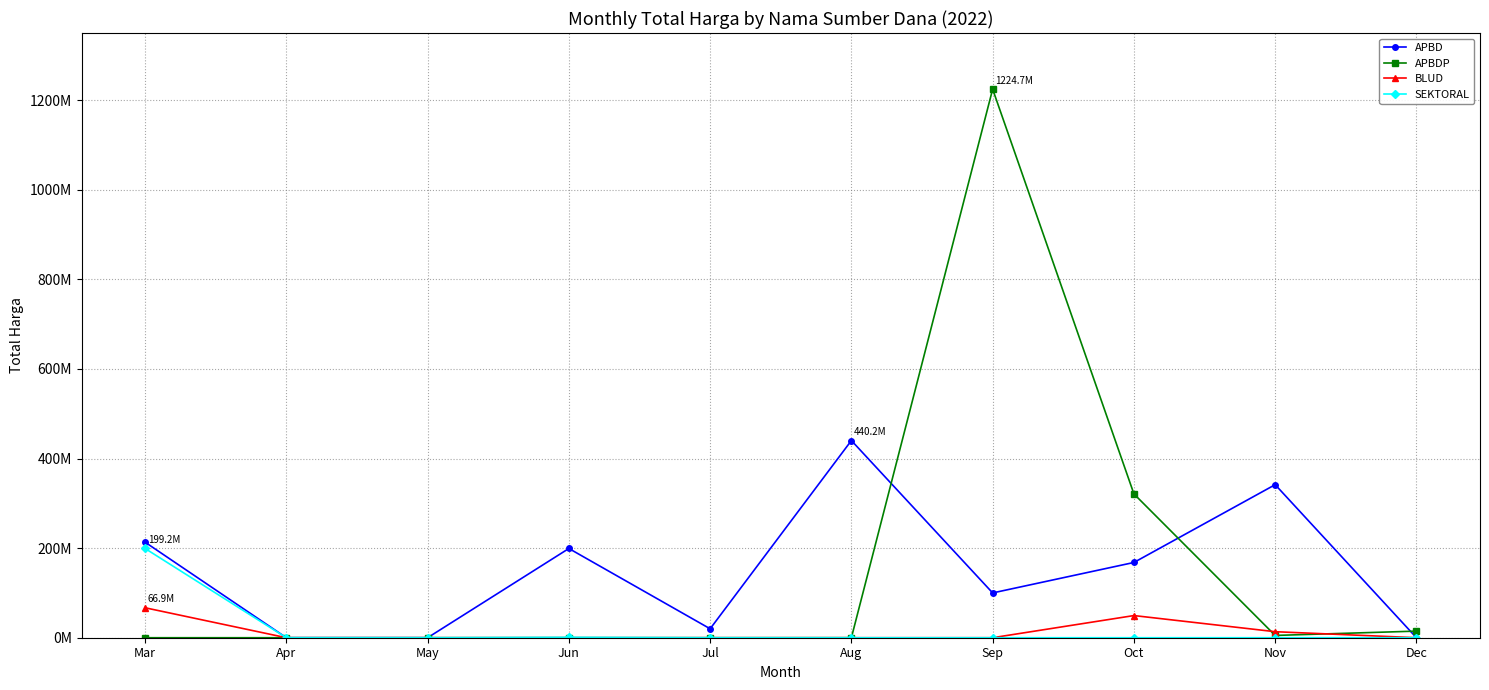

Does the chart display data point markers on the line(s)?

Yes